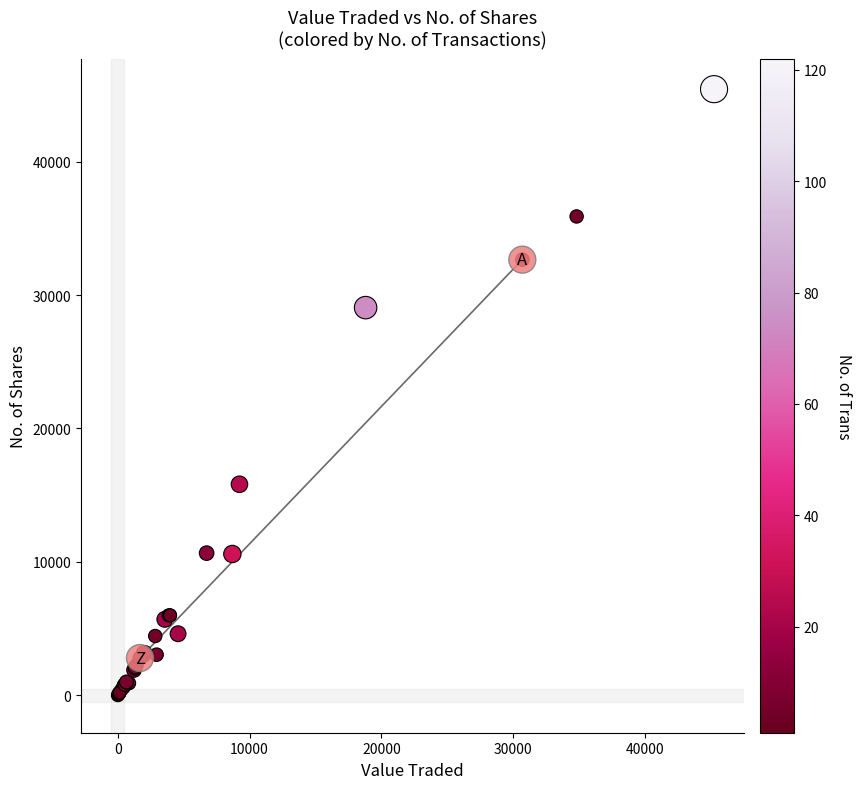

What Y value in the scatter plot is closest to 22717?

29055